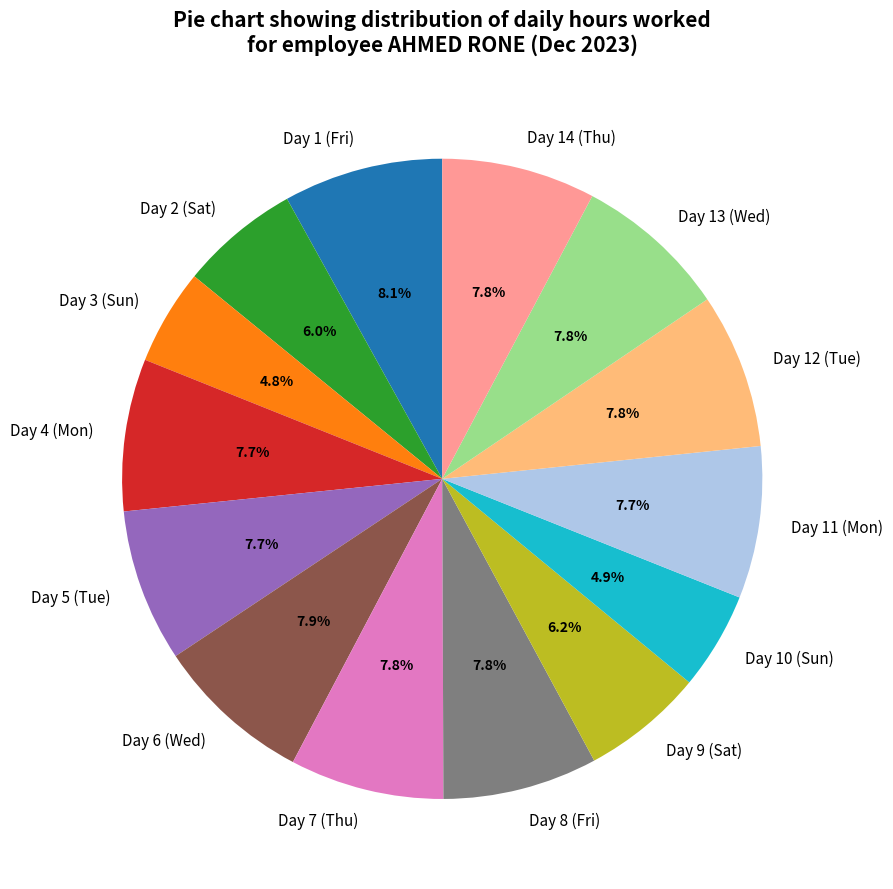

What portion of the pie excludes Day 4 (Mon)?

92.3%